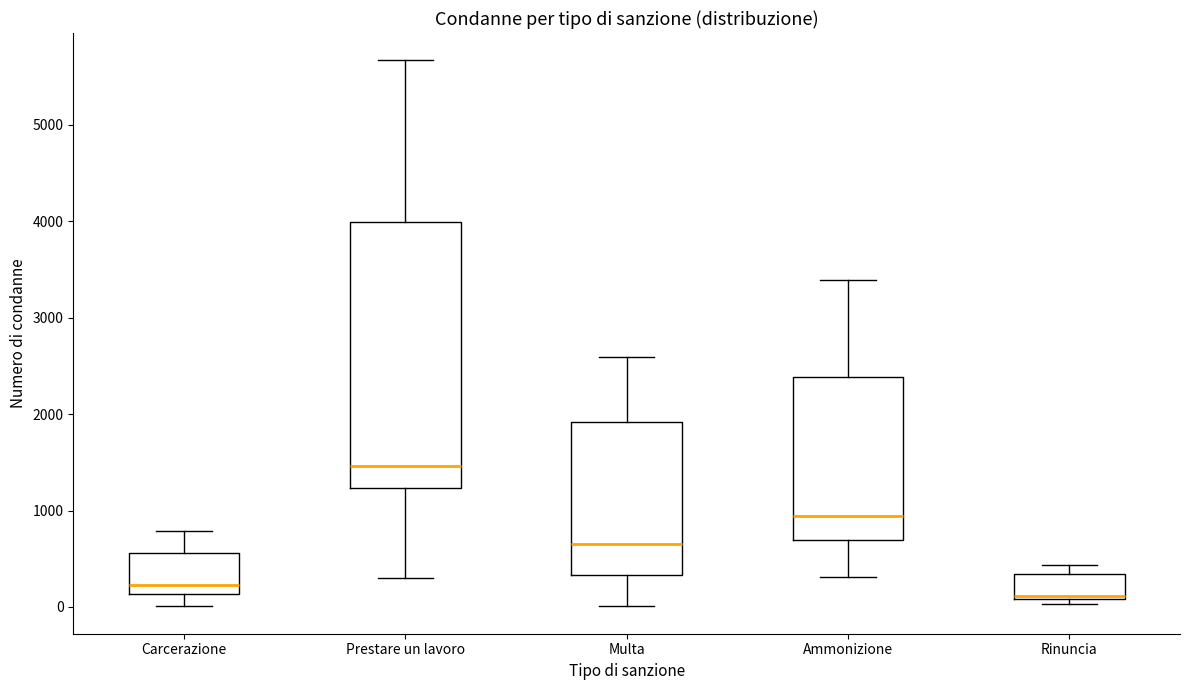

Reading left to right, transcribe this box plot: for each box, give where its median line is, the range the box spans, and where its two whiskers end, as read against the y-axis. The values are not printed on the chart, so give them approximately, as read against the axis.

Carcerazione: median 200, box 100 to 600, whiskers 0 to 800
Prestare un lavoro: median 1500, box 1200 to 4000, whiskers 300 to 5700
Multa: median 600, box 300 to 1900, whiskers 0 to 2600
Ammonizione: median 900, box 700 to 2400, whiskers 300 to 3400
Rinuncia: median 100 (just above the box's lower edge), box 100 to 300, whiskers 0 to 400